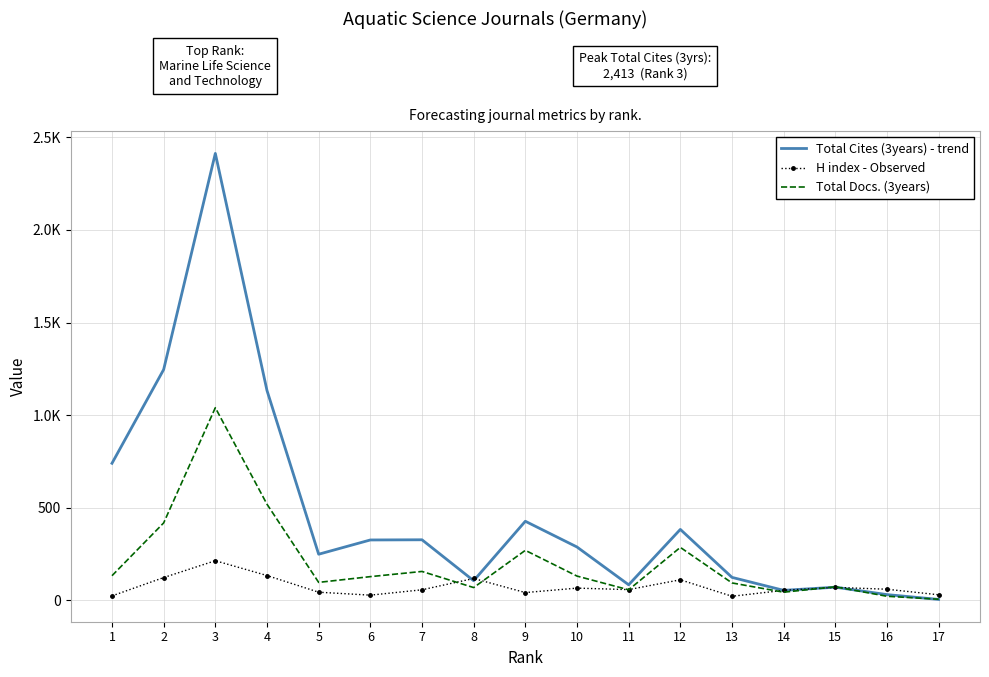

What are all the series names shown in the legend?

Total Cites (3years) - trend, H index - Observed, Total Docs. (3years)